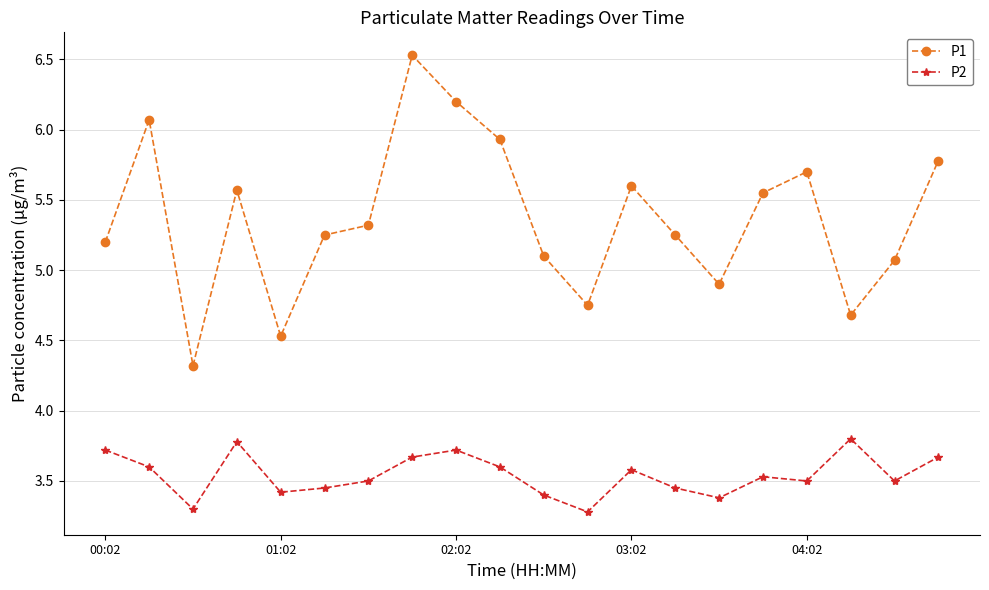

True or false: P1 and P2 cross at least once.

False